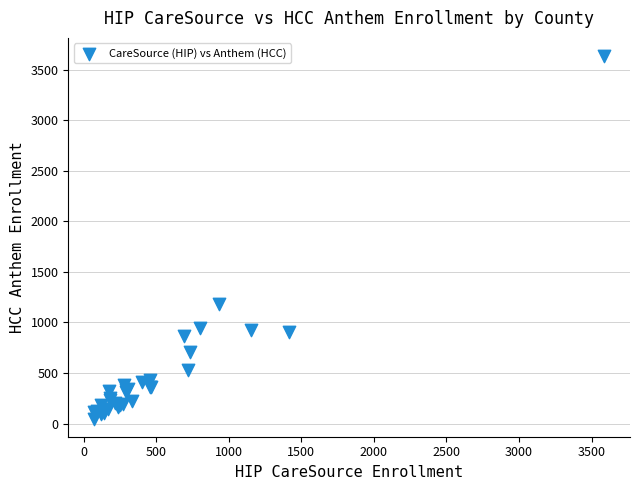

What Y value in the scatter plot is closest to 1842?

1186